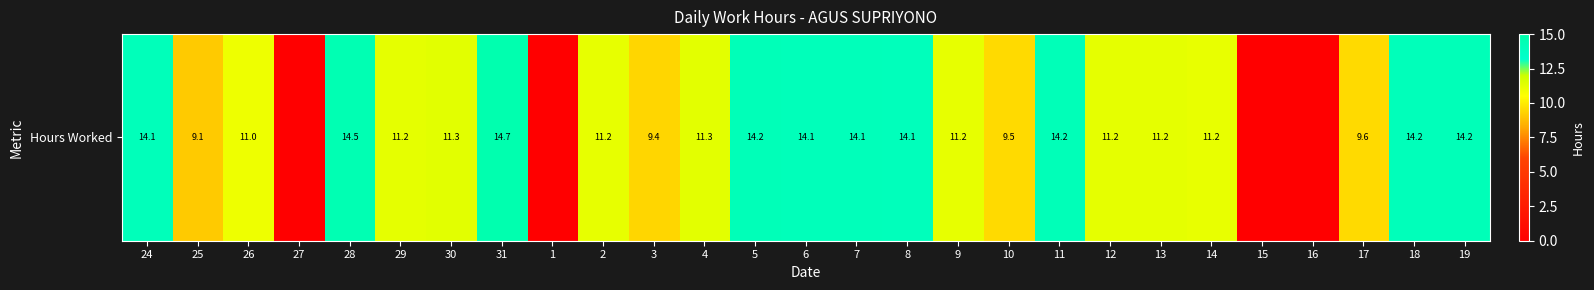

How many values are above zero?

23